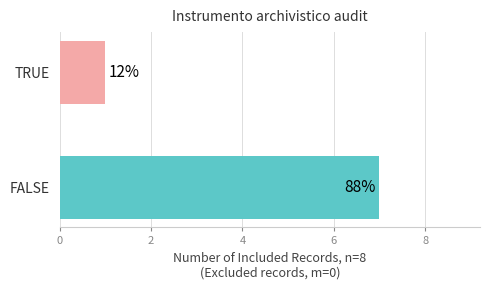

How many bars are there in total?

2